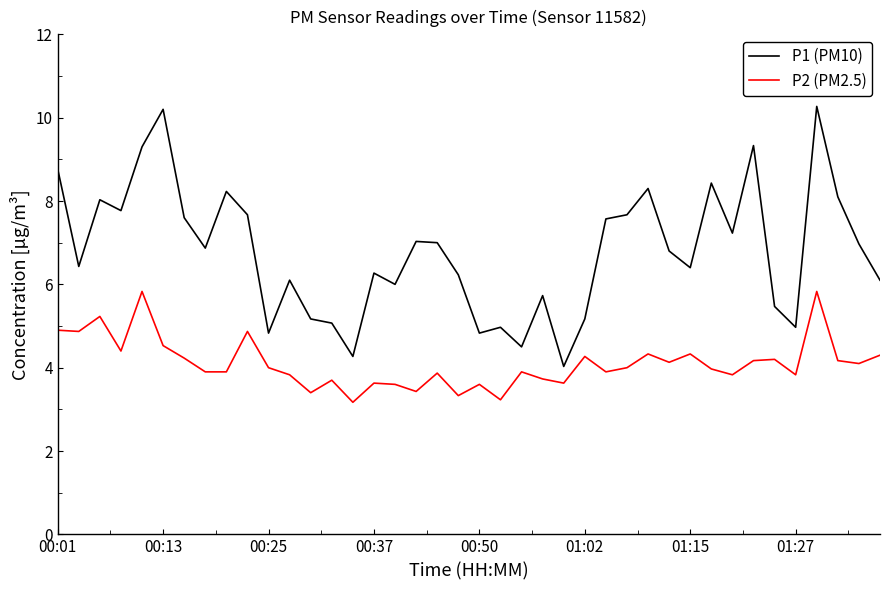

What is the average value of the P1 (PM10) series?

6.8